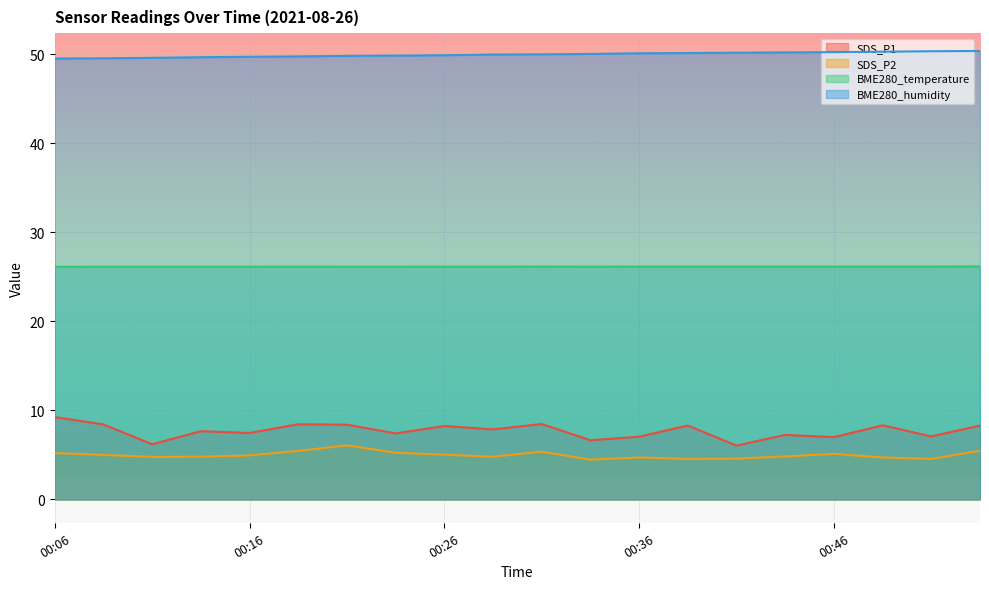

Which series has the largest range (max minus min)?

SDS_P1